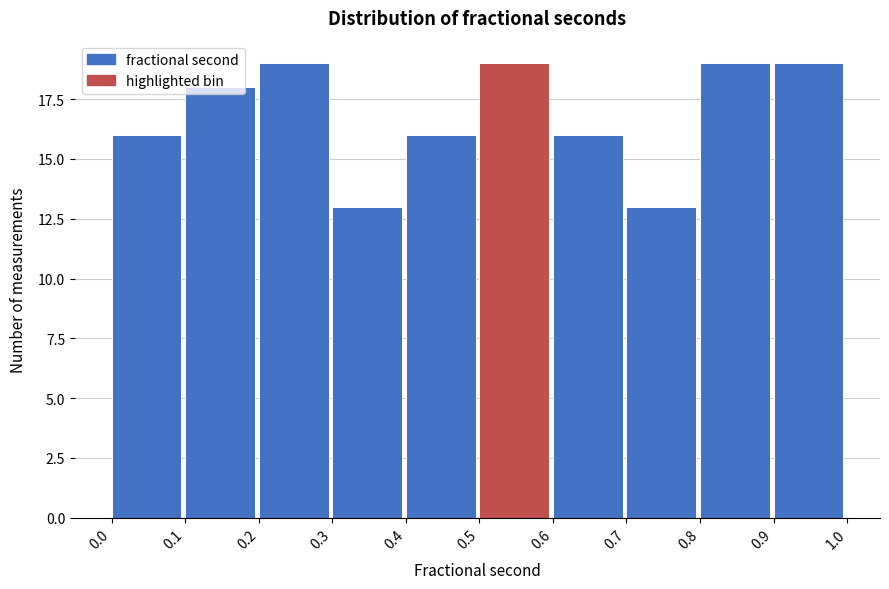

What is the maximum value shown in the chart?

19